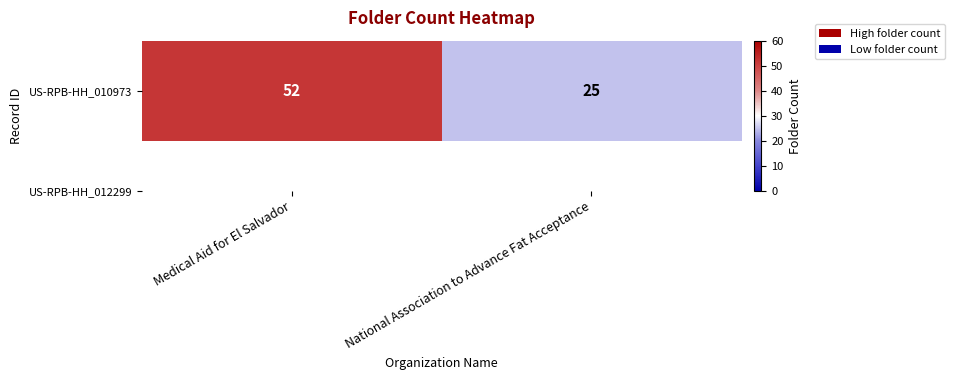

True or false: the data shows 25 at National Association to Advance Fat Acceptance.

True